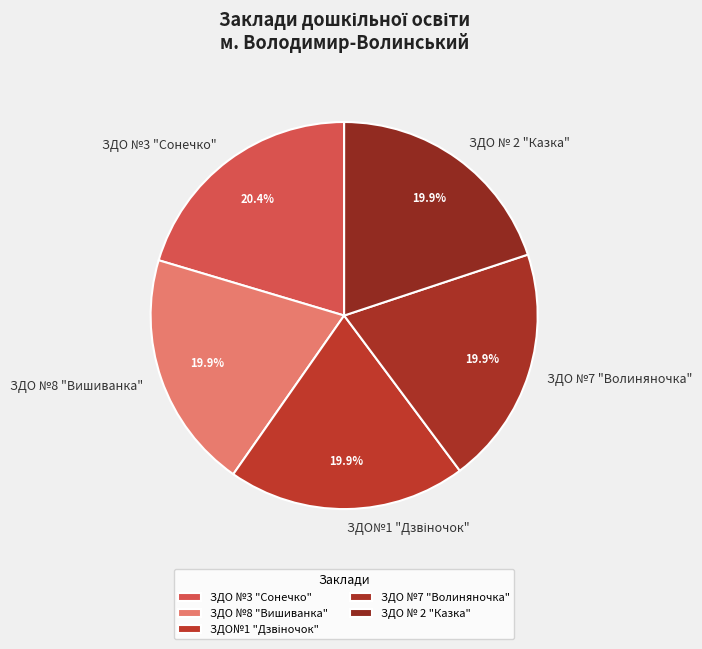

What percentage is NOT represented by ЗДО № 2 "Казка"?

80.1%